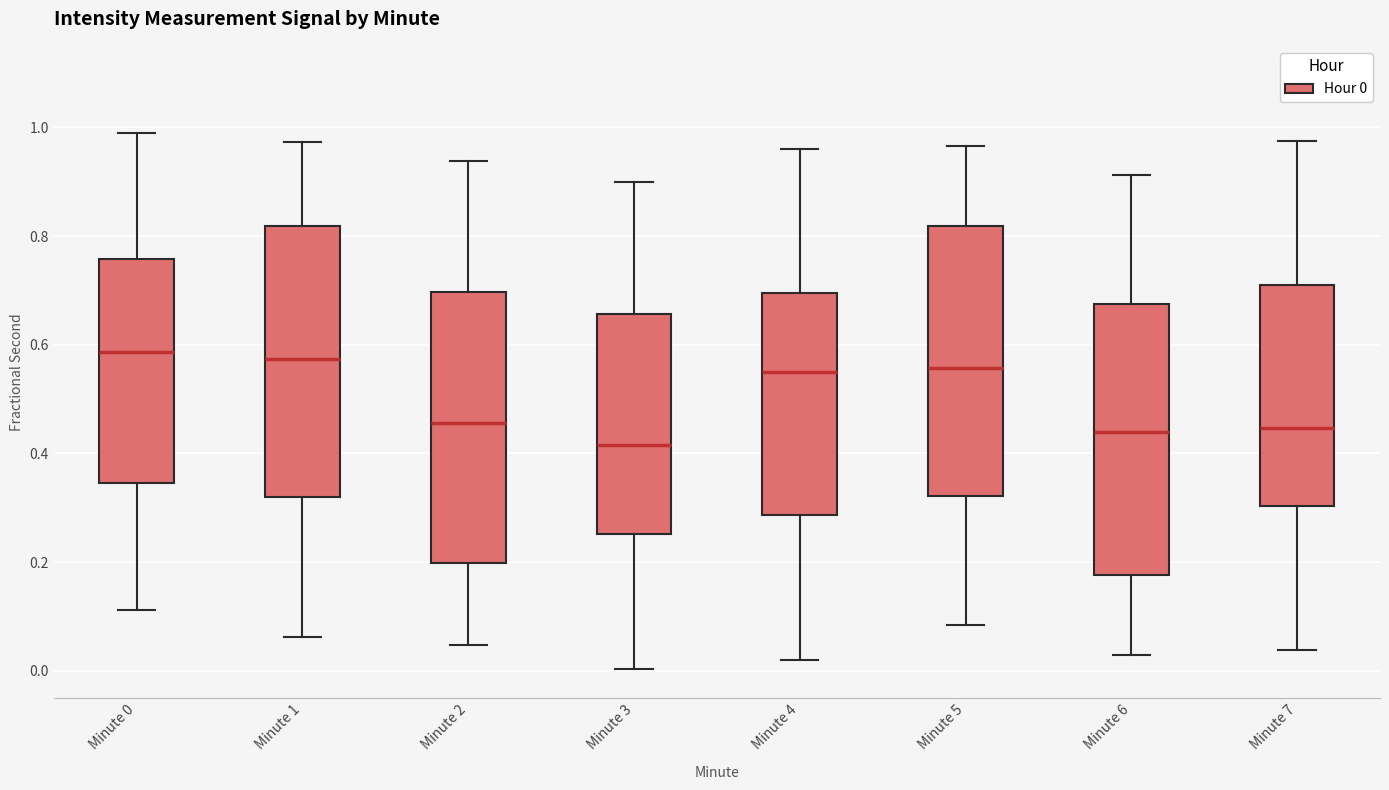

Where does the median line of the box for Minute 1 sit on the y-axis? The values are not printed on the chart, so give them approximately, as read against the axis.

0.58